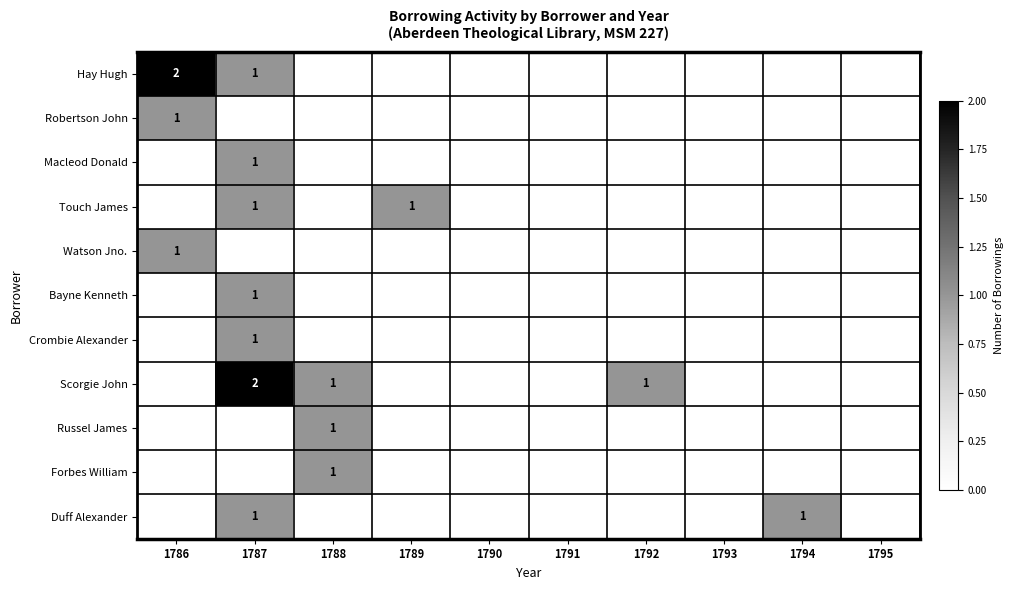

The value of Duff Alexander at 1794 is 0. True or false?

False